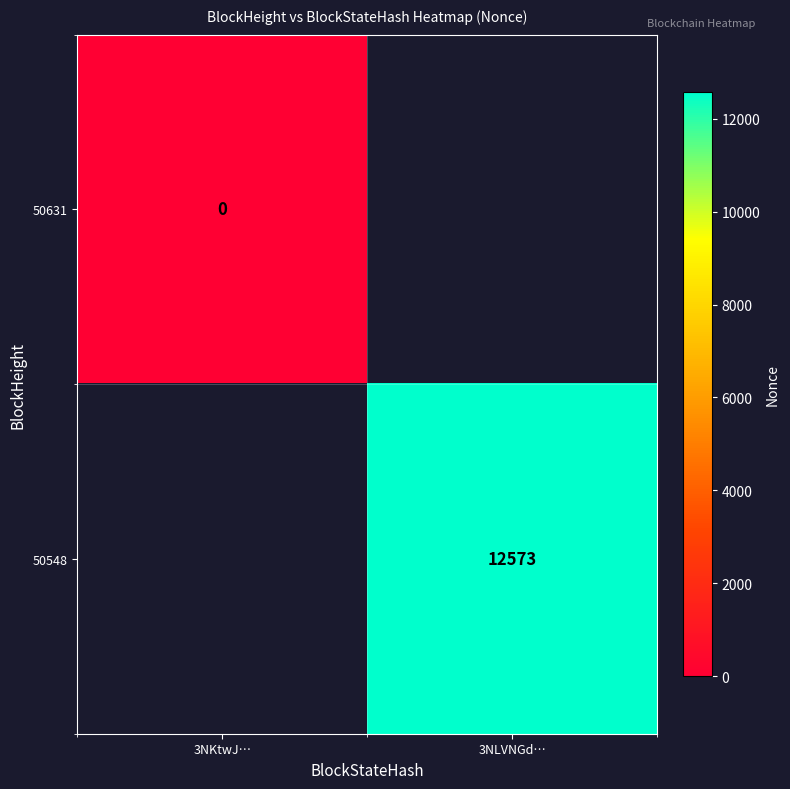

Is the value of 50631 at 3NKtwJ… greater than the value of 50548 at 3NLVNGd…?

No